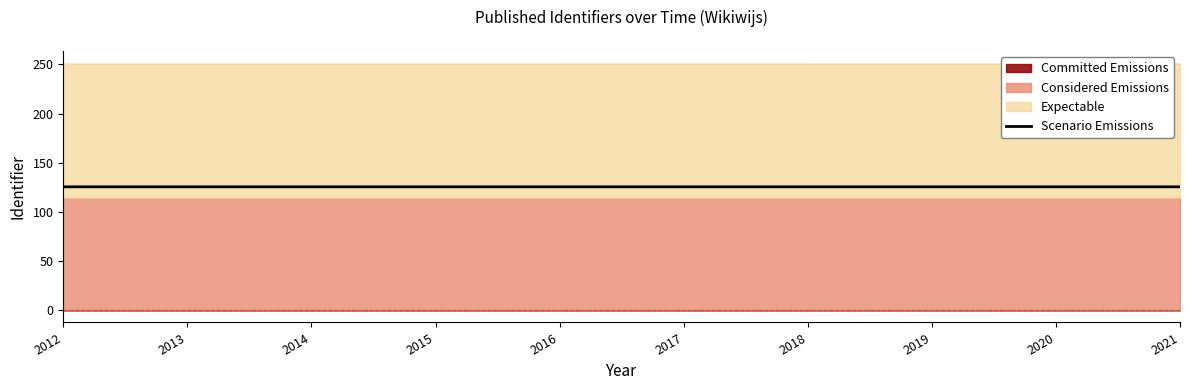

List the labels in order of value, smallest first.

2015, 2012, 2014, 2017, 2013, 2016, 2020, 2018, 2019, 2021